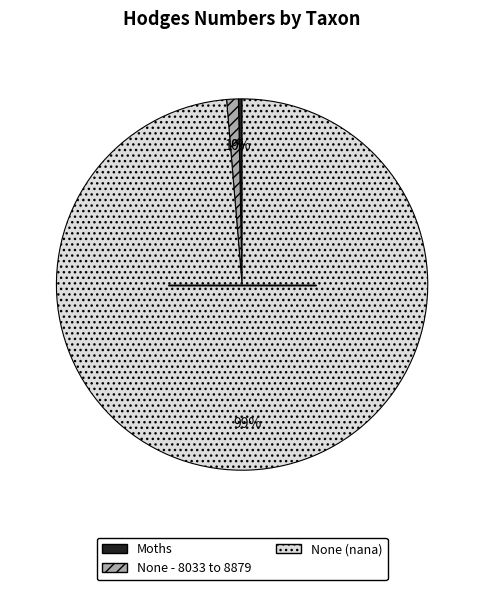

Which slice represents more than half of the pie?

None (nana)